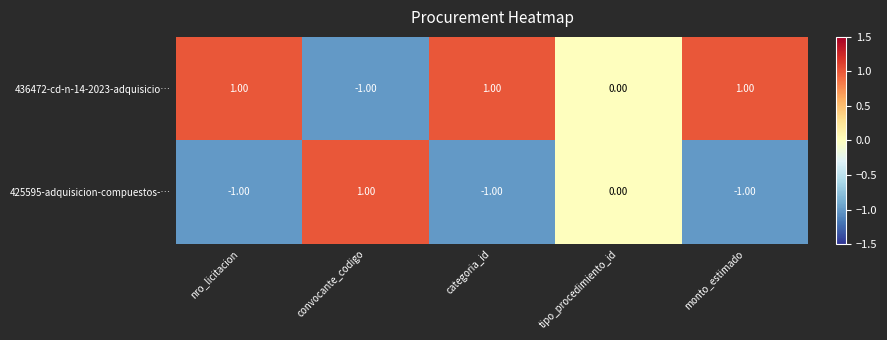

Which series has the largest total across all categories?

436472-cd-n-14-2023-adquisicio…